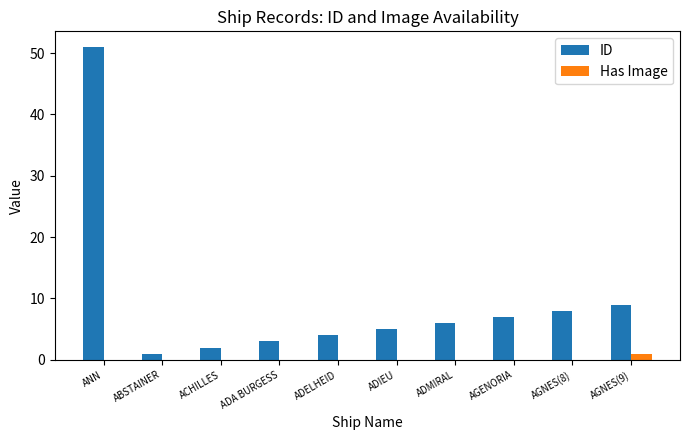

At which label does ID first exceed 6?

ANN